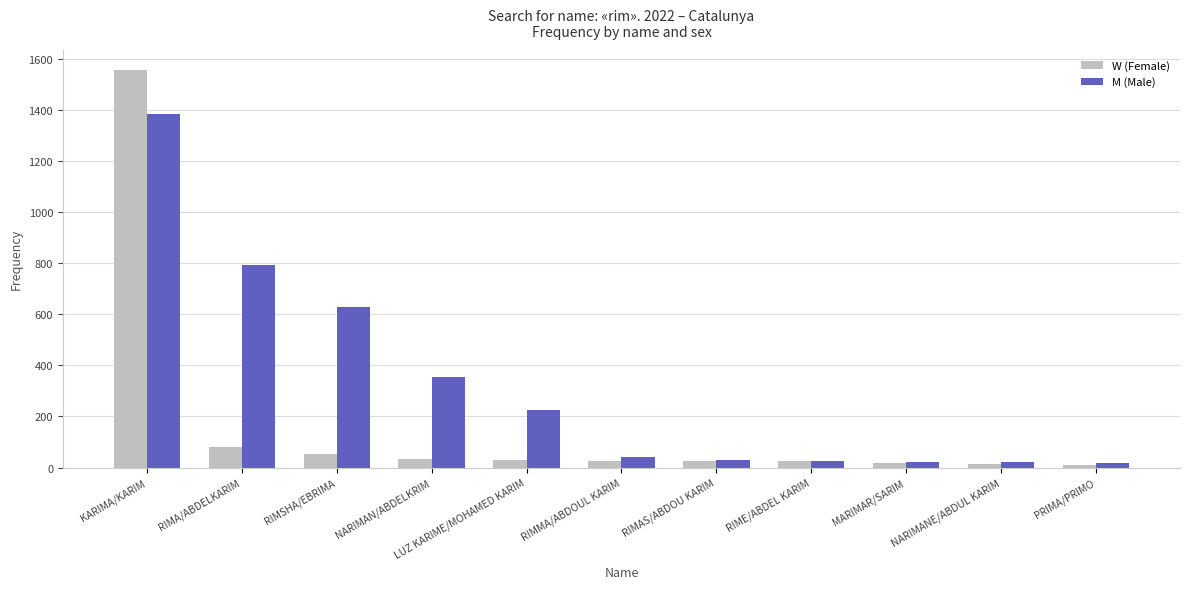

What is the difference between the highest and lowest values at RIMSHA/EBRIMA?

575